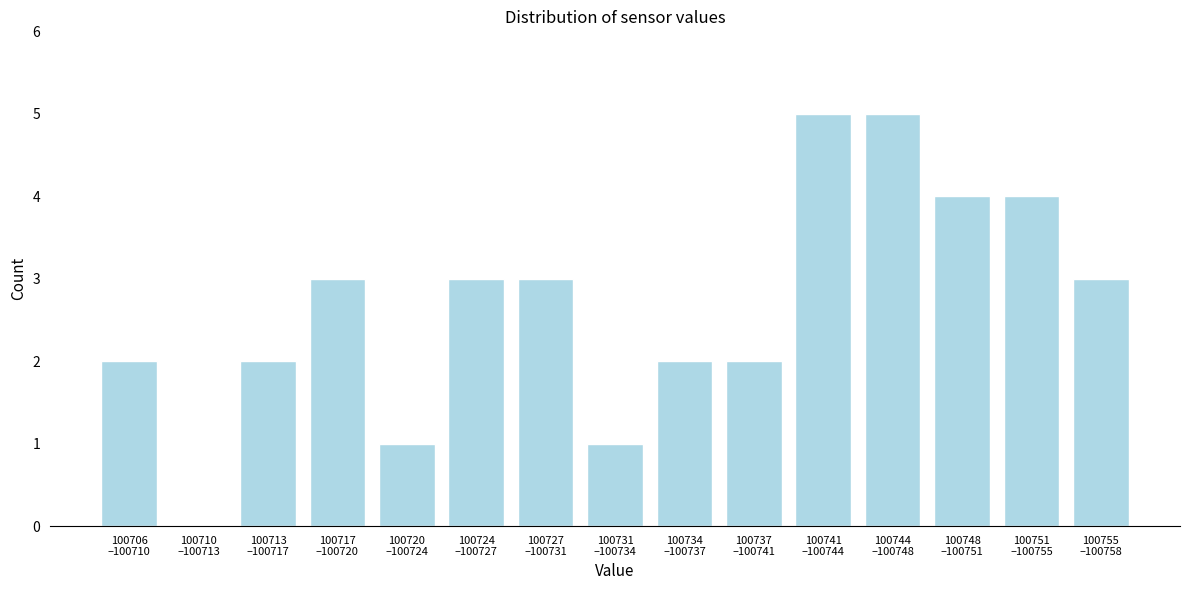

What is the sum of all values?

40